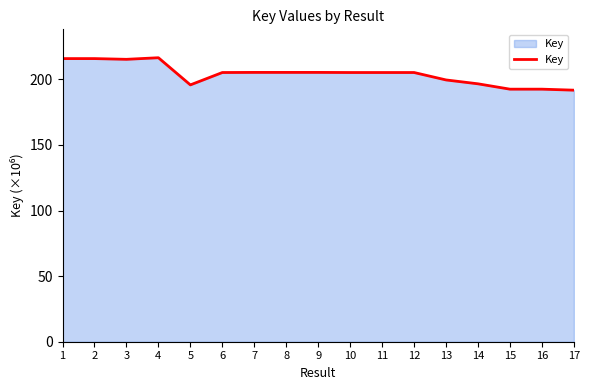

Is it true that the value at 1 is 311.0?

False